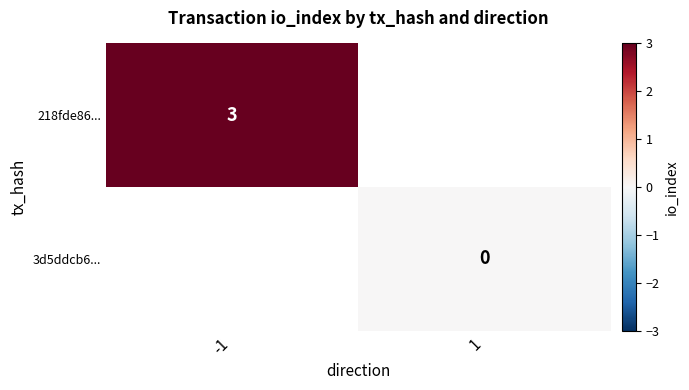

Is it true that 218fde86... equals 4 at -1?

False